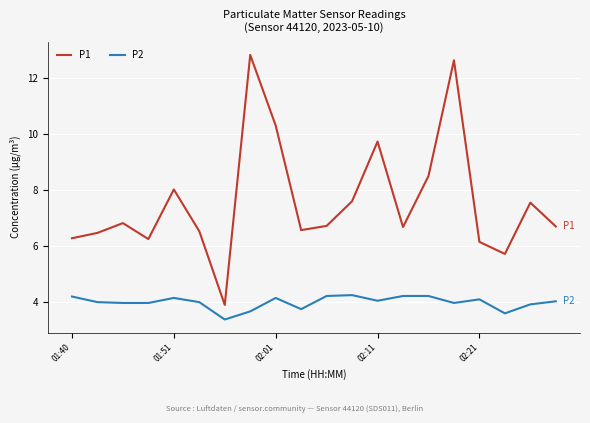

Rank the series by their maximum value, from highest to lowest.

P1, P2